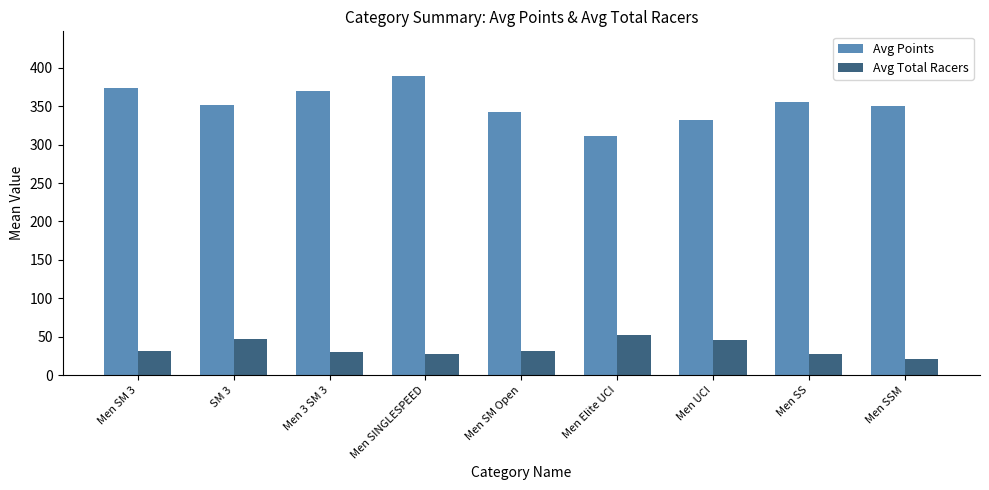

How many bars are there in total?

18